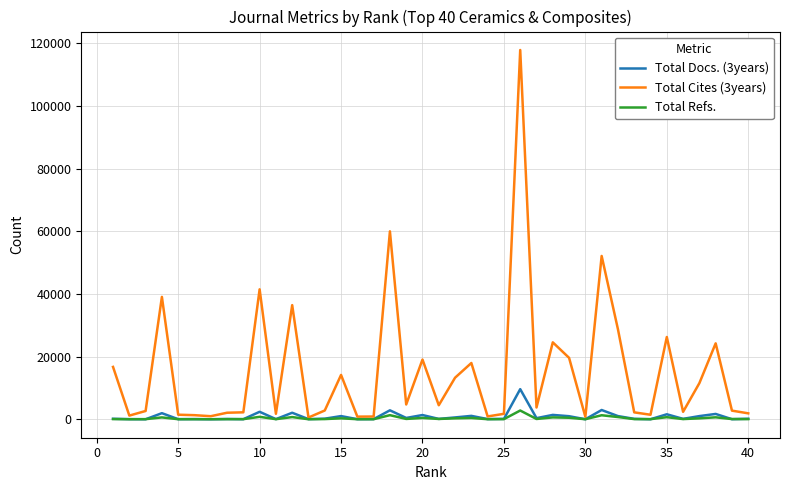

Count the number of data series in this chart.

3